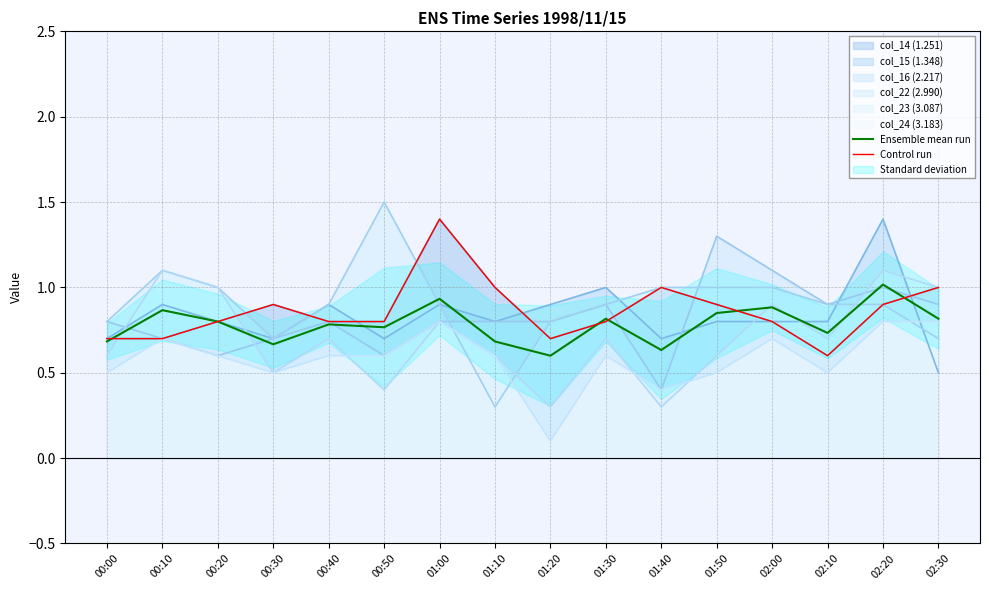

At which category is the sum across all series the highest?

01:00